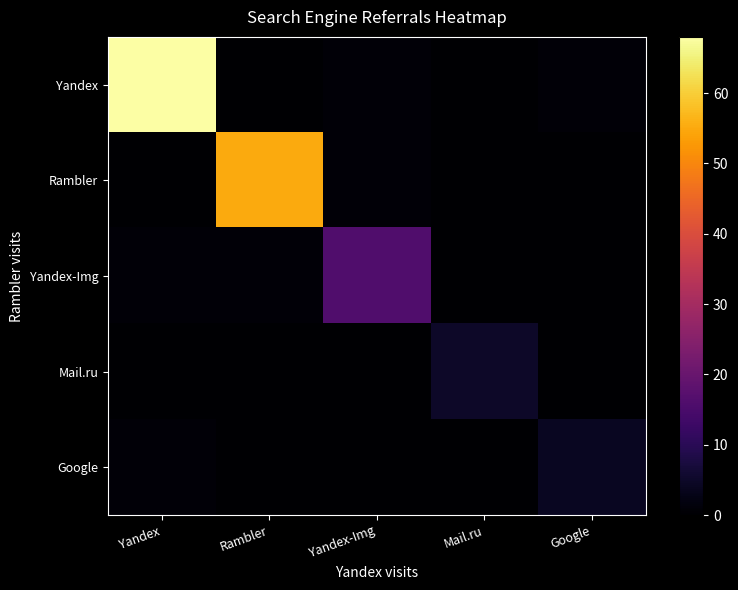

Which series has the widest spread of values?

Yandex